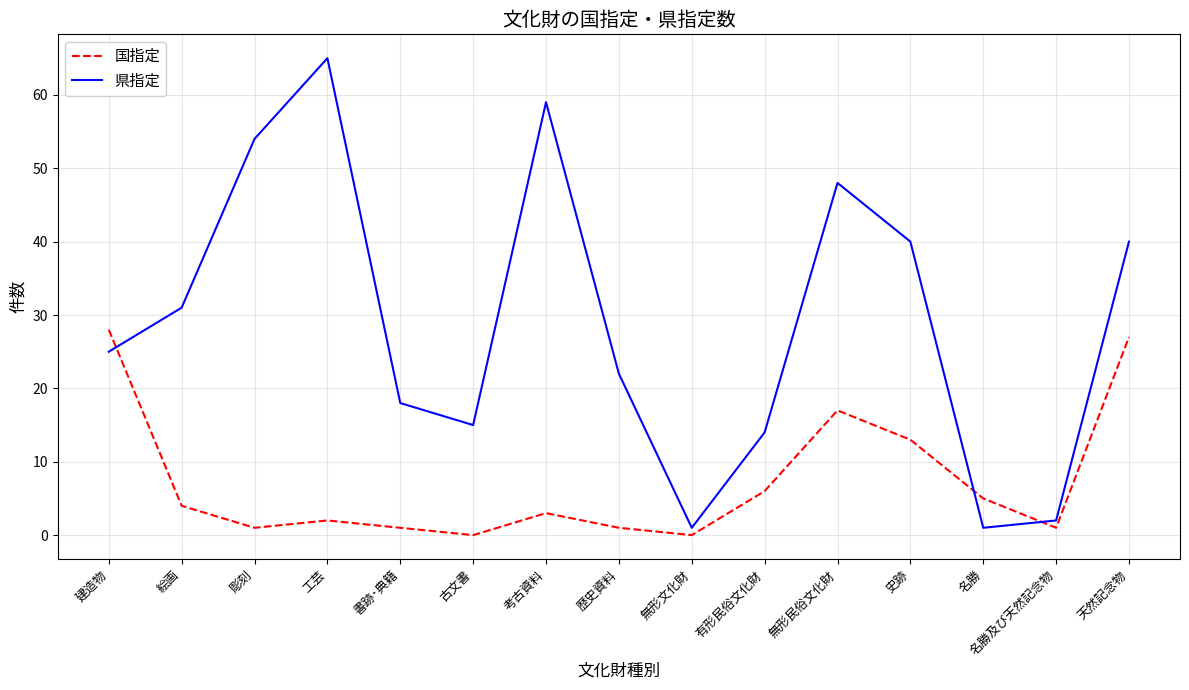

How many intersections are there between 国指定 and 県指定?

3